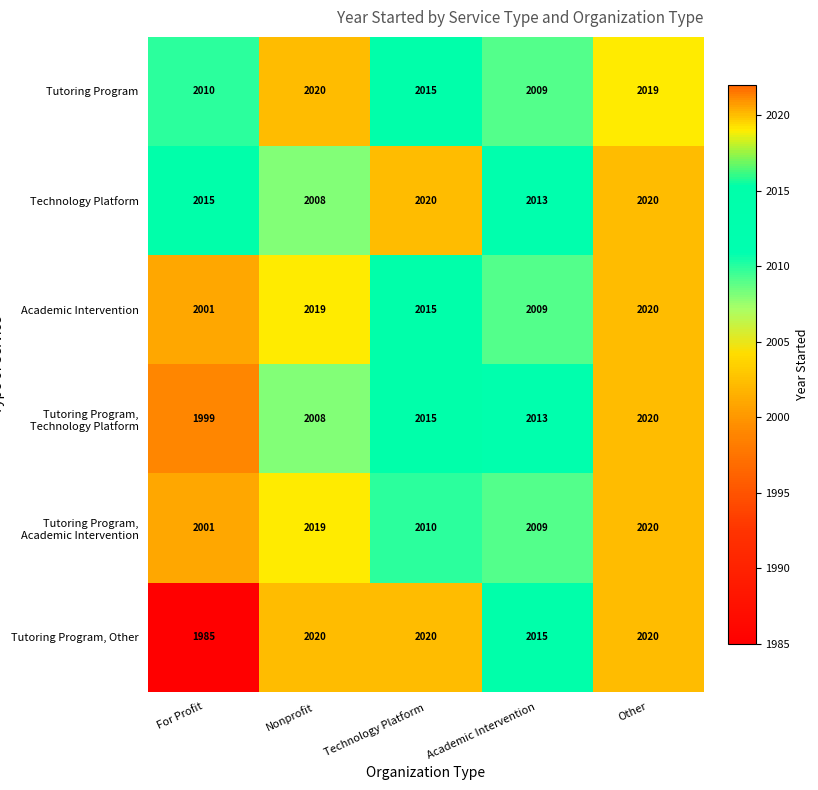

Rank the categories by Academic Intervention value from highest to lowest.

Other, Nonprofit, Technology Platform, Academic Intervention, For Profit